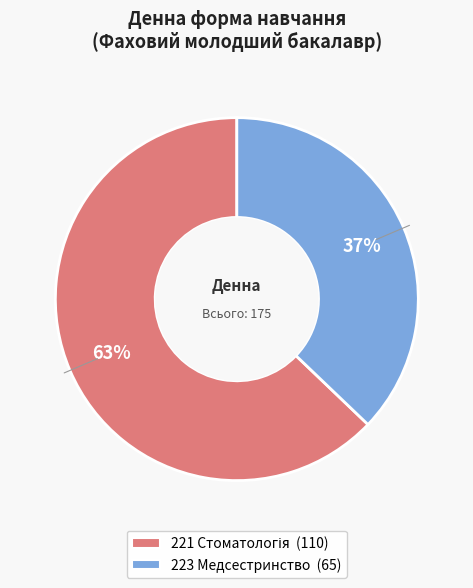

Is there any slice that represents more than half of the pie?

Yes